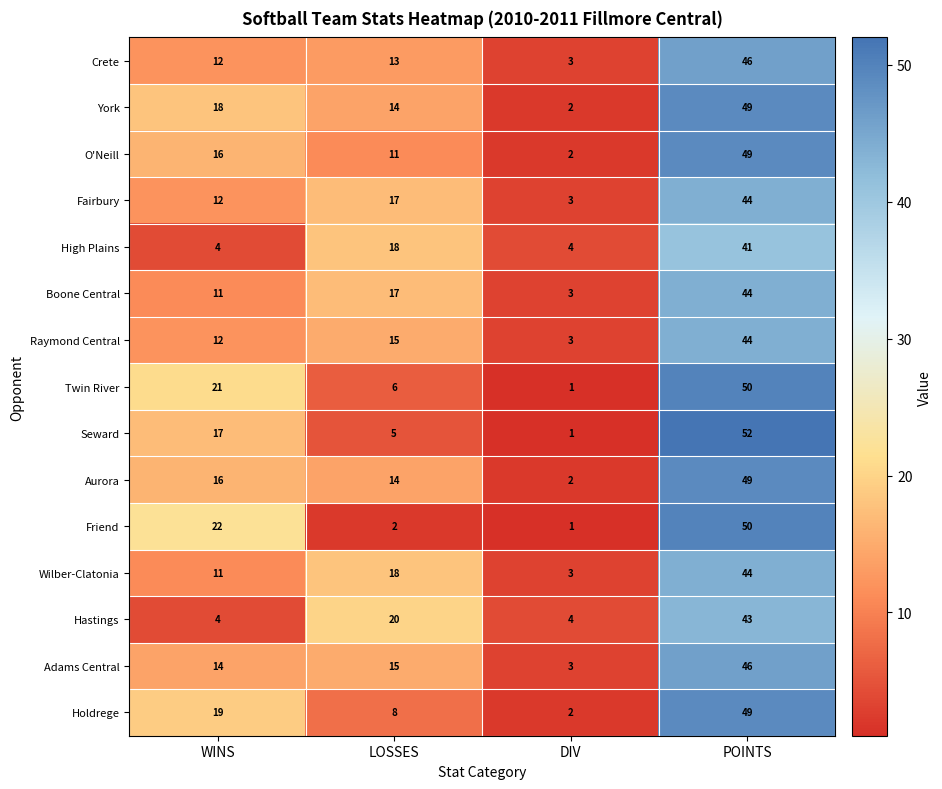

Which series has the largest range (max minus min)?

Seward